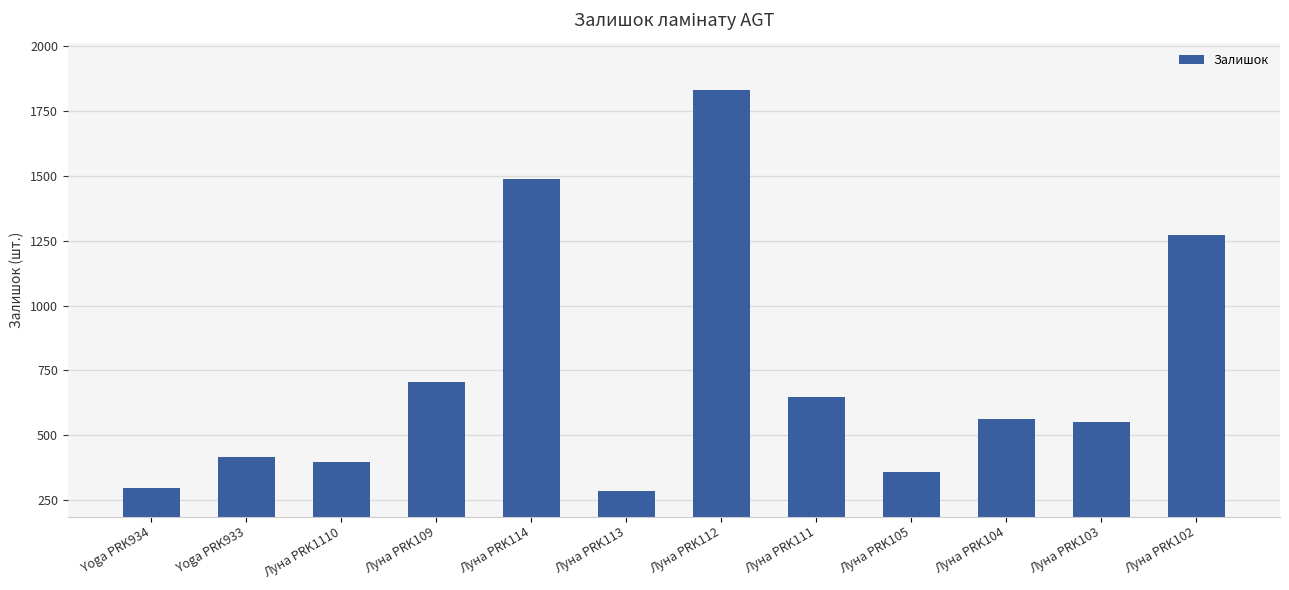

What is the difference between the values at Луна PRK104 and Луна PRK111?

85